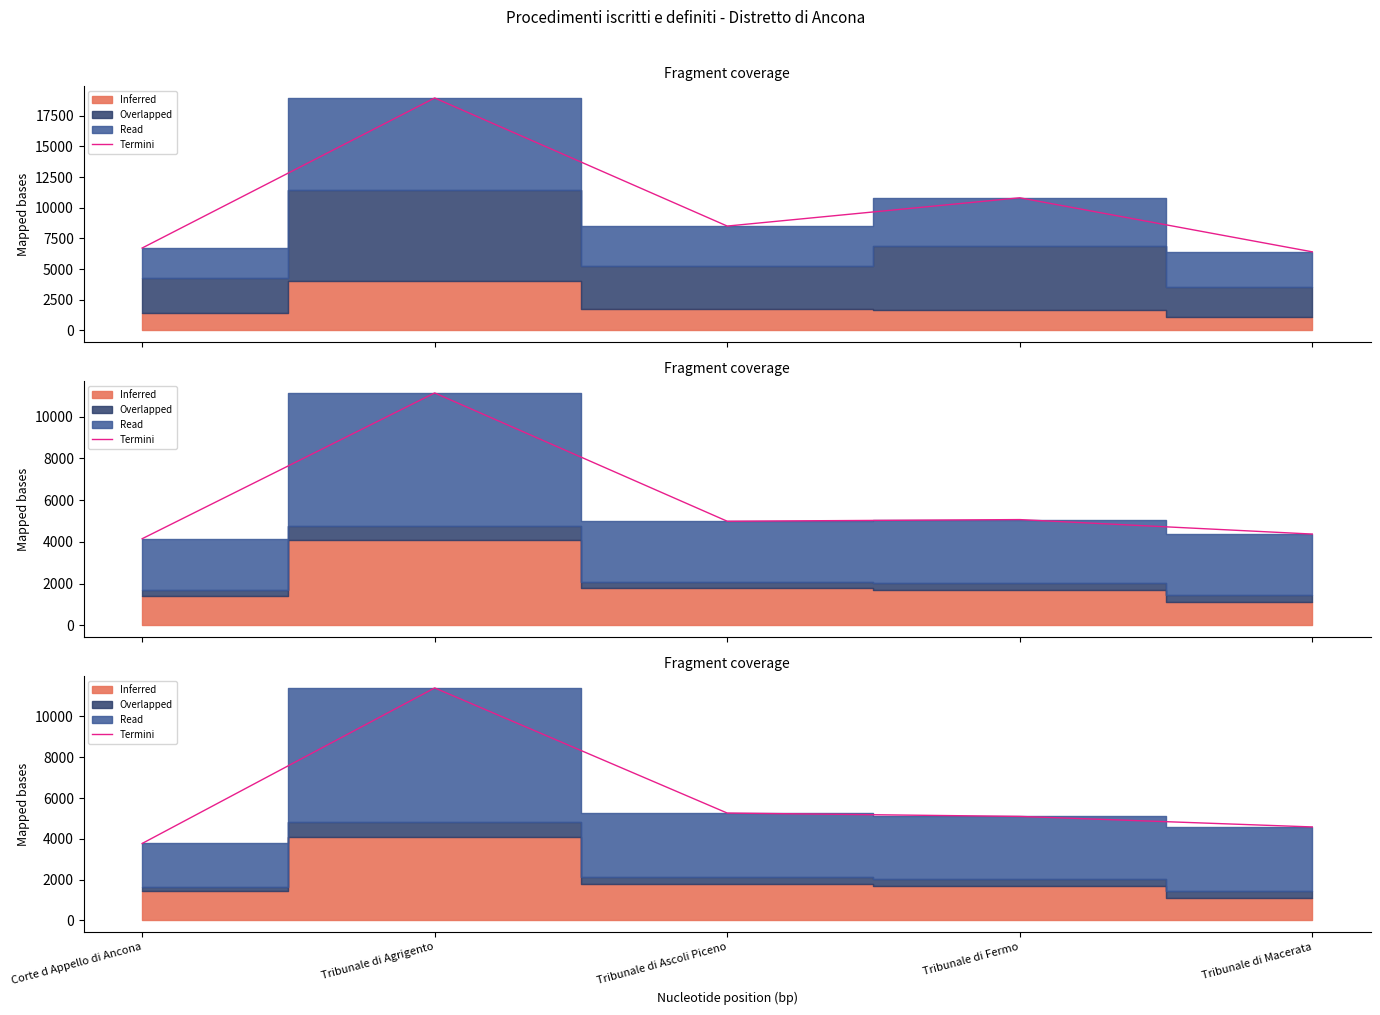

What is the approximate value at Tribunale di Agrigento, to the nearest 10?

11390